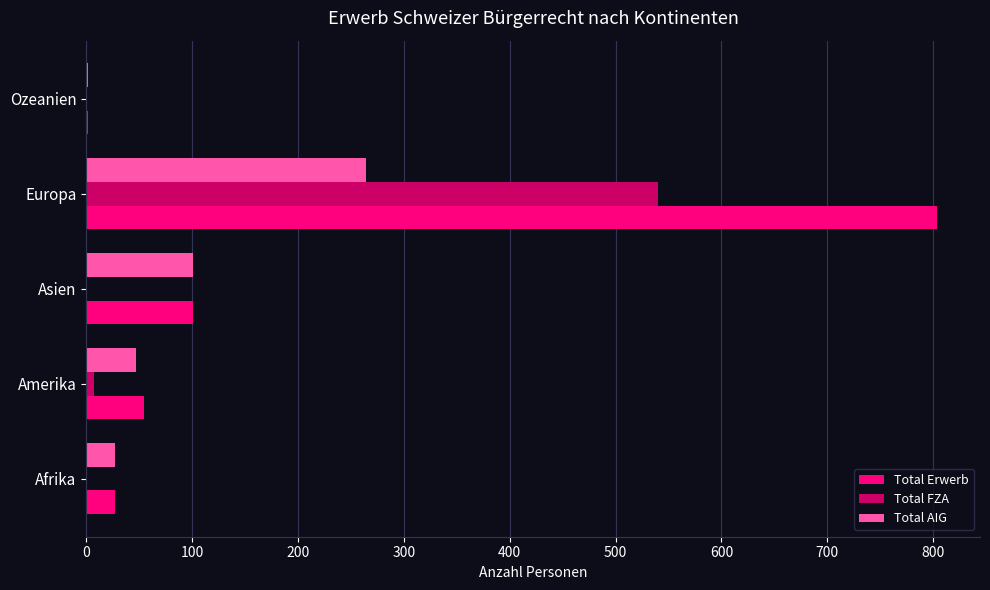

The value of Total AIG at Europa is 264. True or false?

True